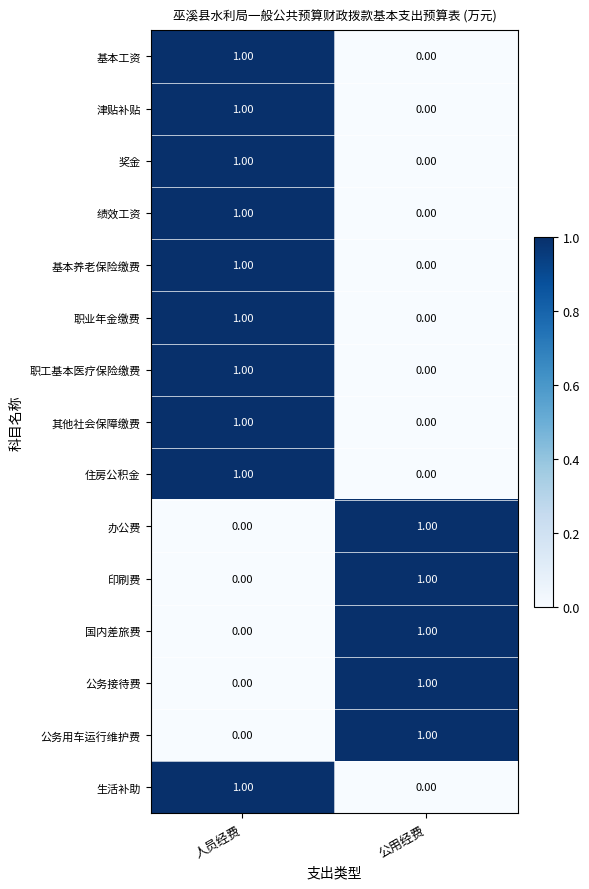

Where is 公务接待费 nearest to the value 0?

人员经费